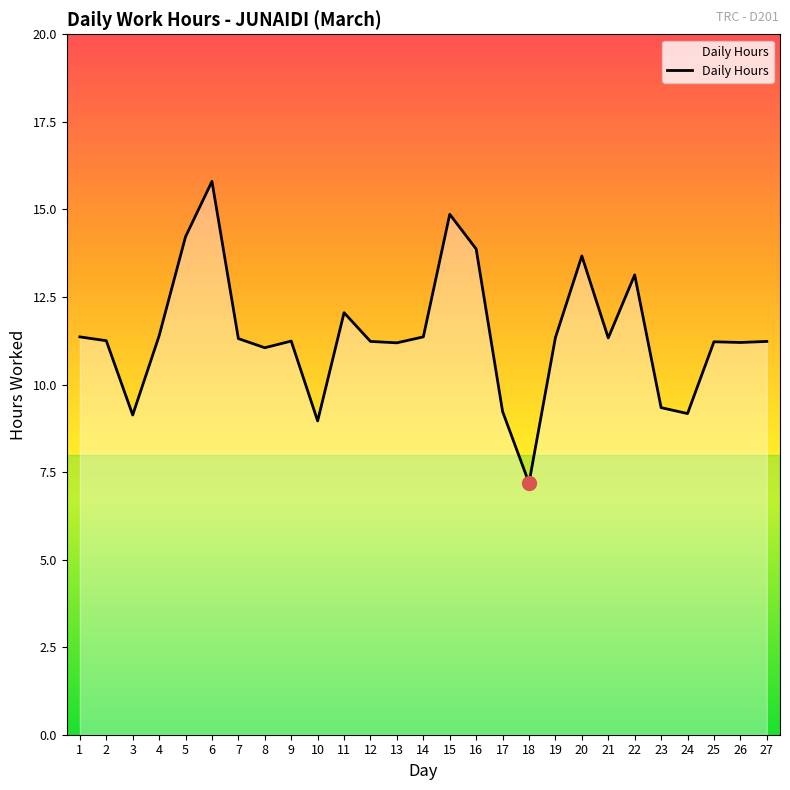

Which label corresponds to the largest value in the chart?

6